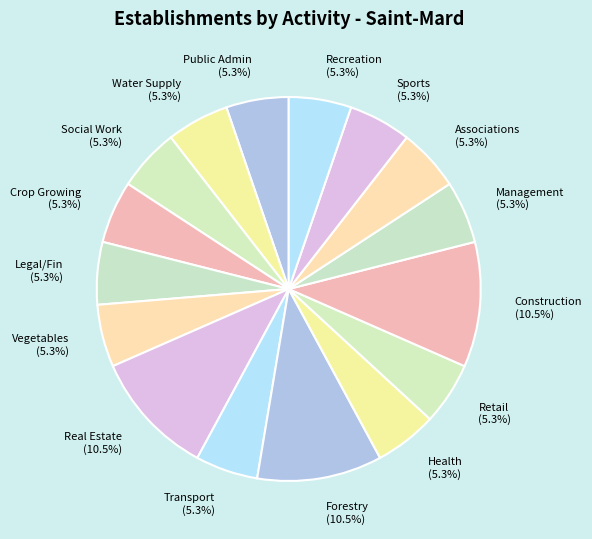

Approximately how many times larger is the value at Real Estate compared to Vegetables?

2.0